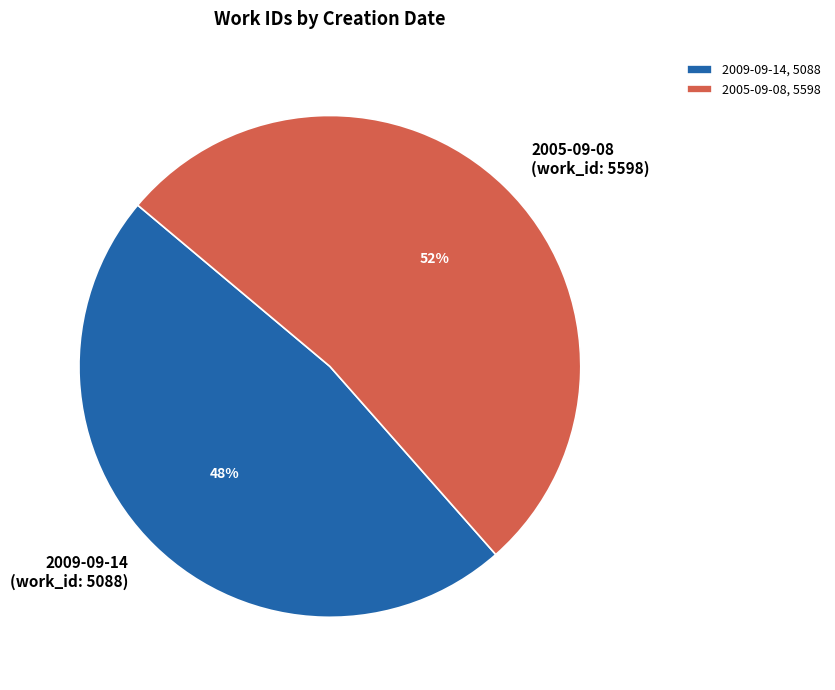

Is 2005-09-08 the majority of the pie?

Yes